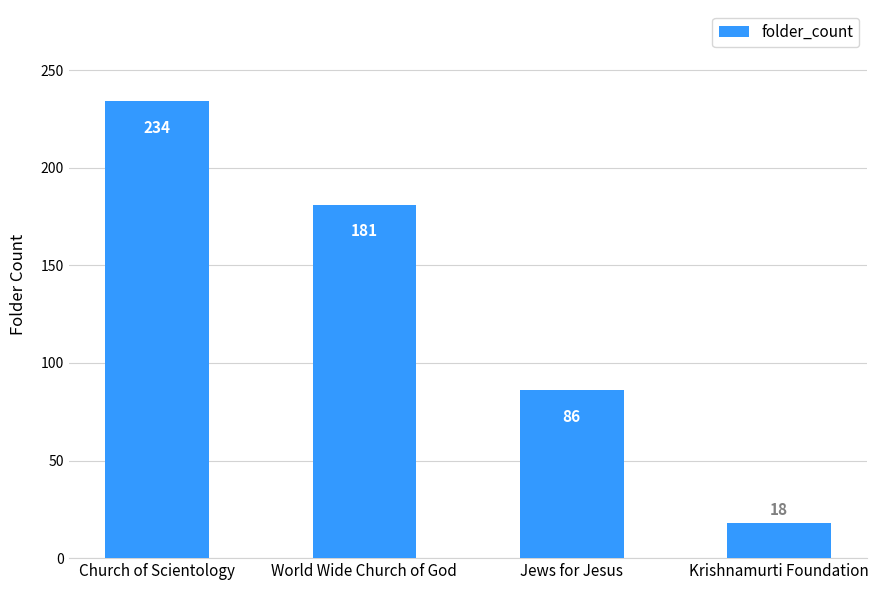

Which has a higher value, Jews for Jesus or World Wide Church of God?

World Wide Church of God